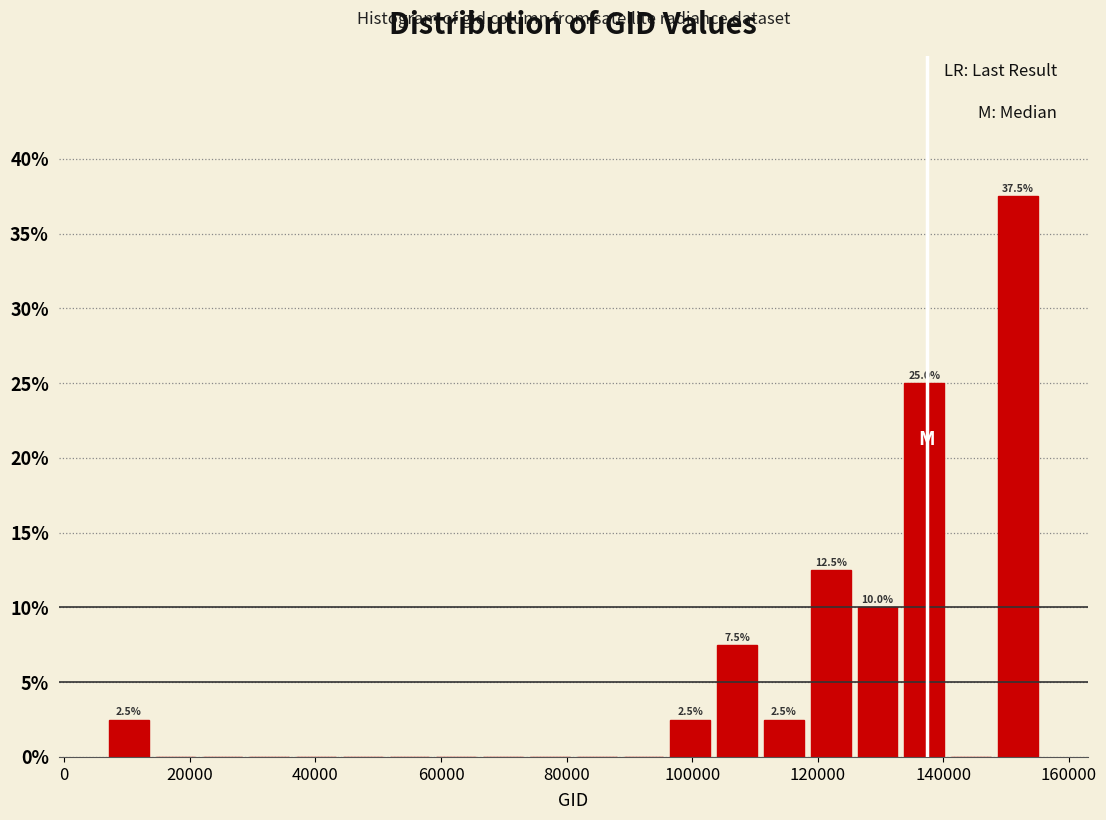

Around what value on the x-axis is the tallest bar? Give the approximate position of its centre, as read against the axis.

152000